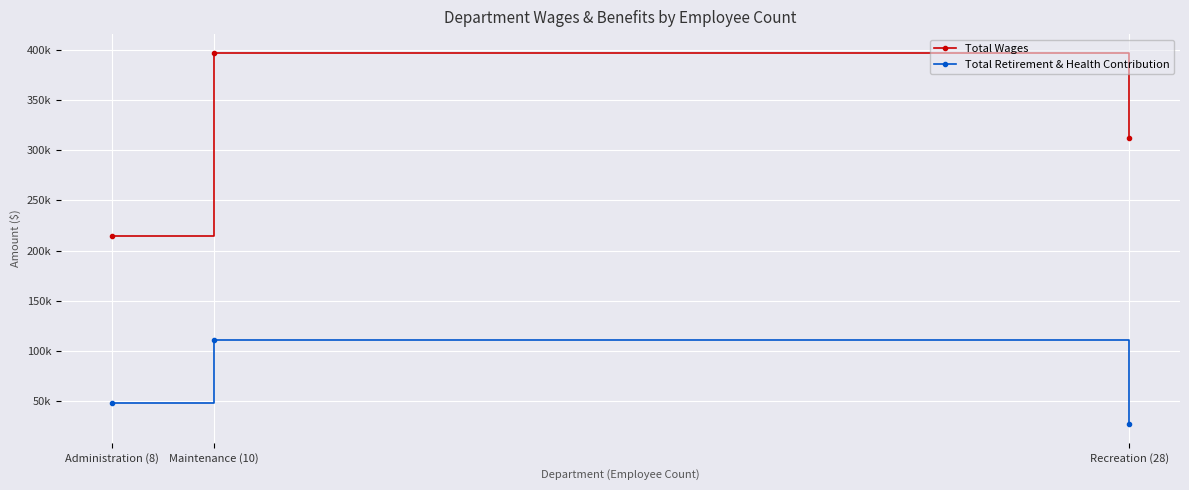

What is the label of the 3rd point from the left?

Recreation (28)